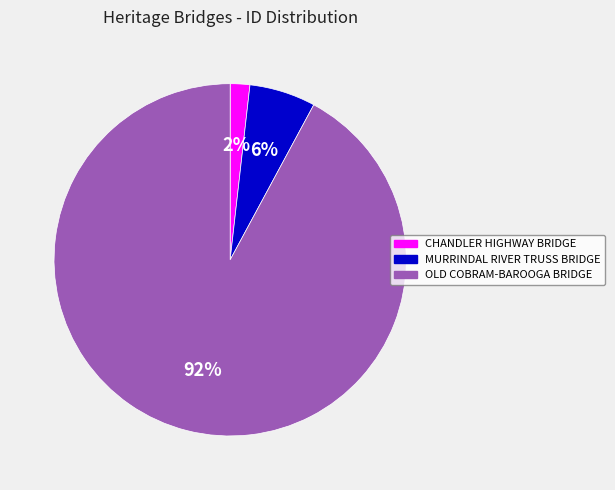

To the nearest percent, what portion does MURRINDAL RIVER TRUSS BRIDGE represent?

6%